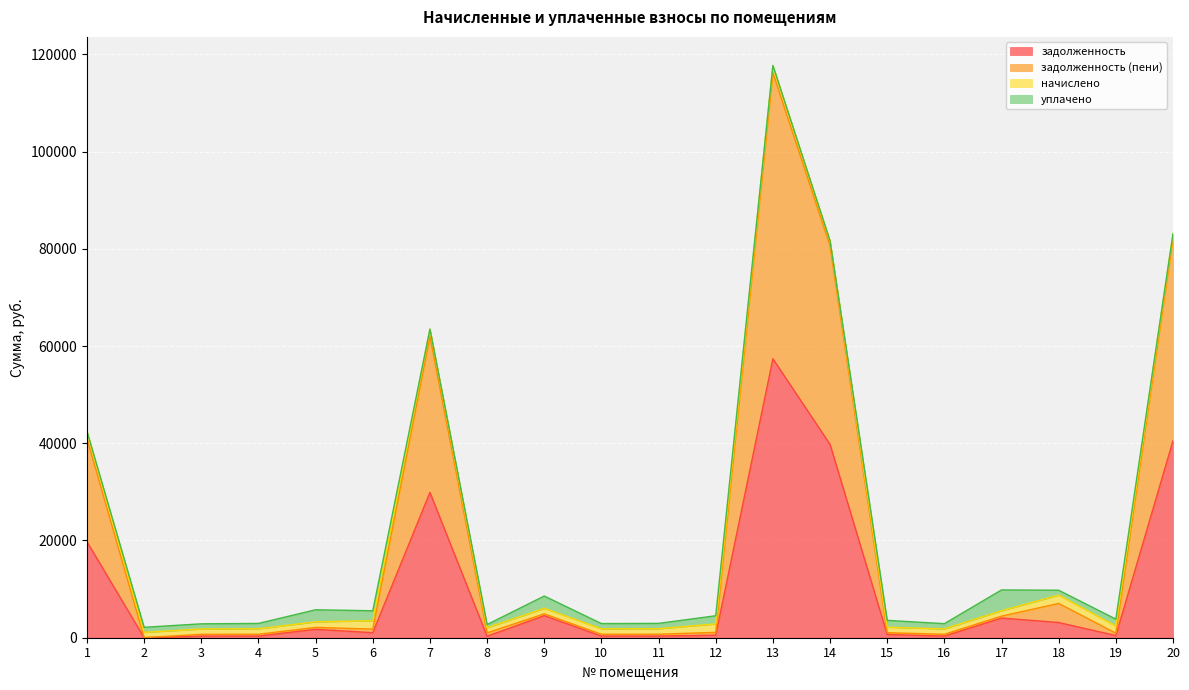

At which category is the sum across all series the highest?

13